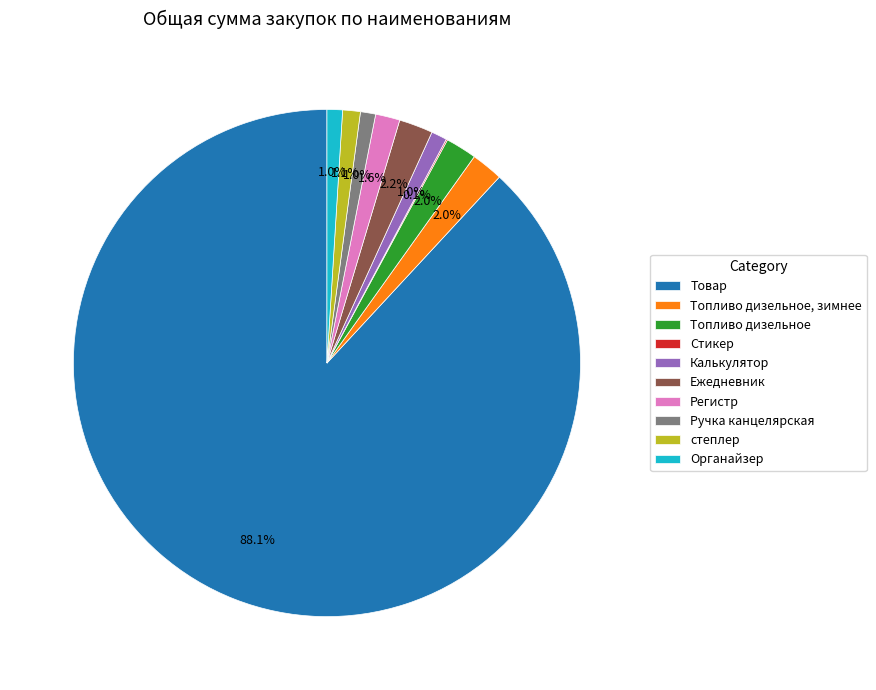

Which slice is the largest?

Товар